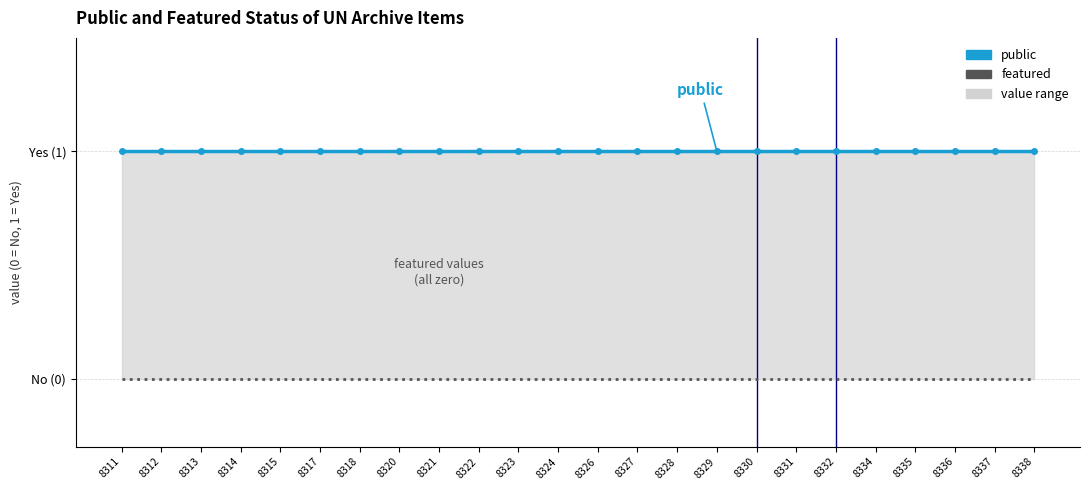

What is the highest value of the public series?

1